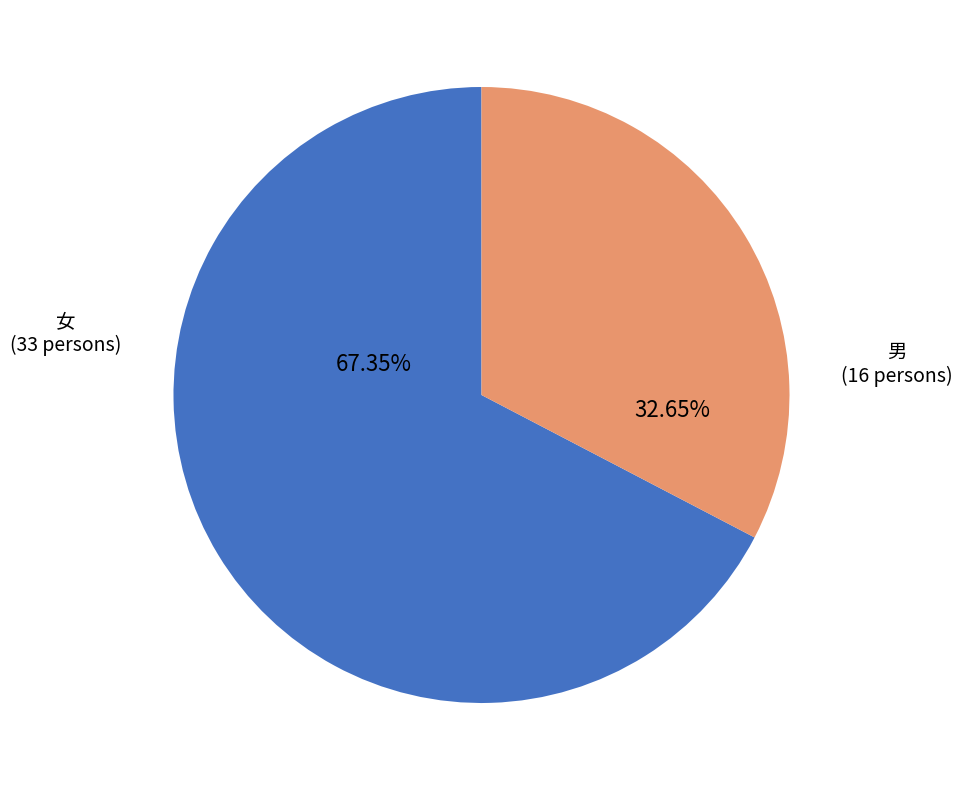

Is there a majority slice in this chart?

Yes